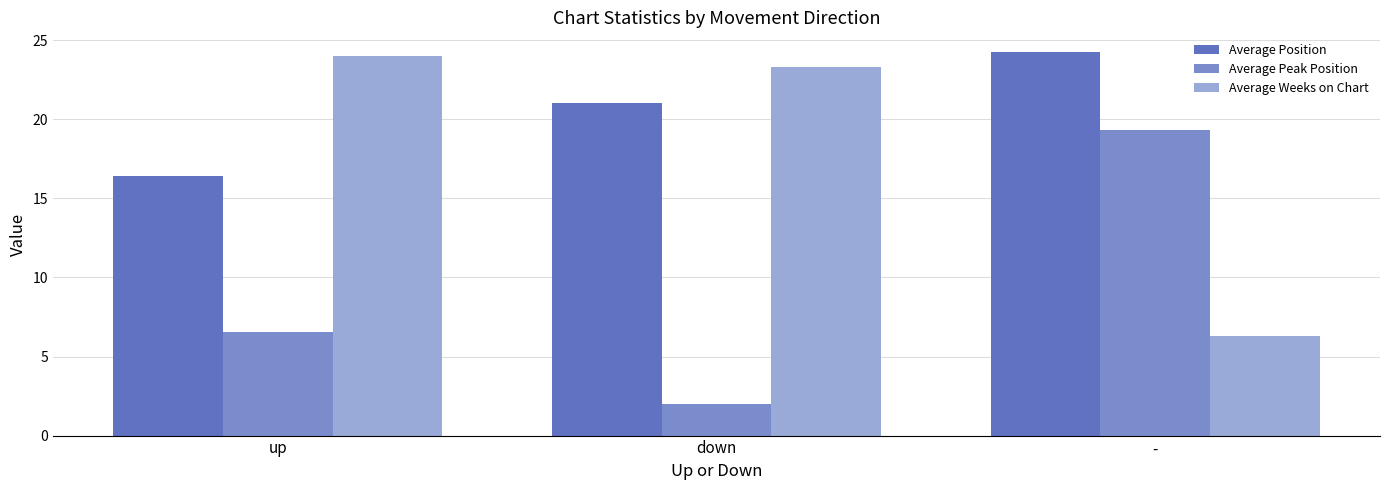

The Average Position series shows 32.5 at down. True or false?

False